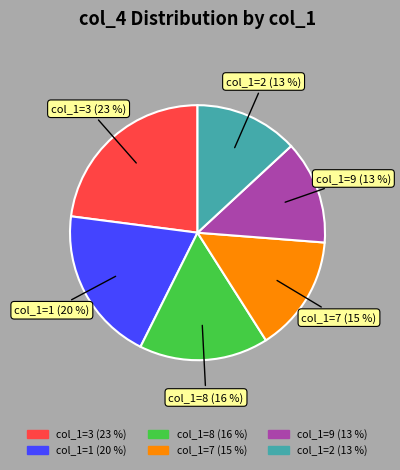

To the nearest percent, what is the difference between the largest and smallest slice percentages?

10%